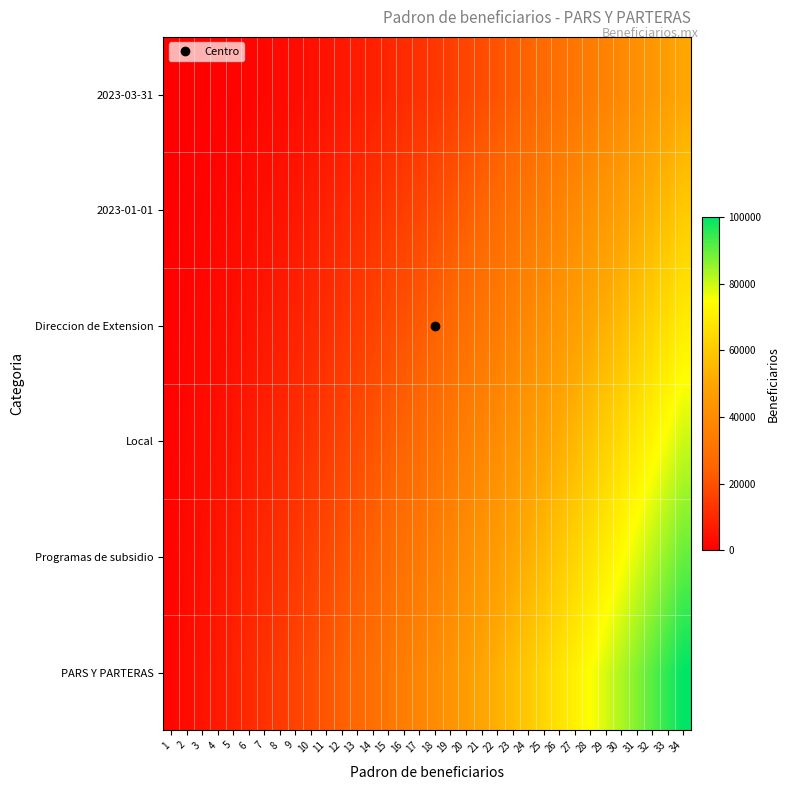

How many categories are shown in the chart?

34